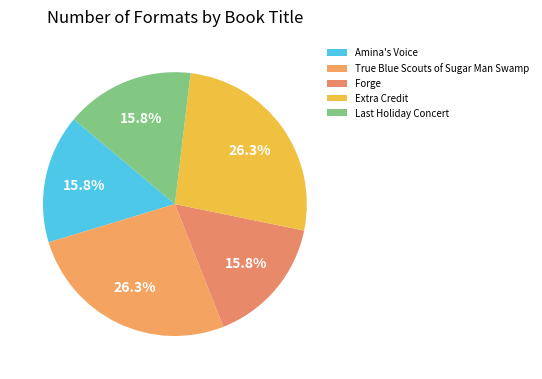

How many slices are in this pie chart?

5